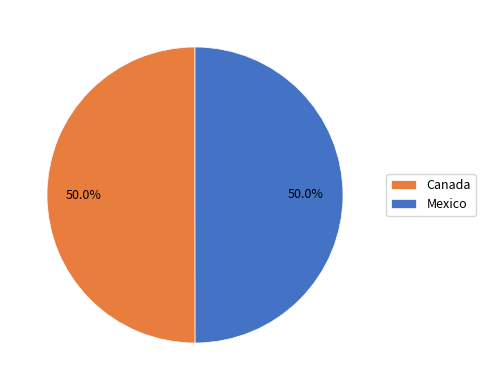

How many slices are in this pie chart?

2